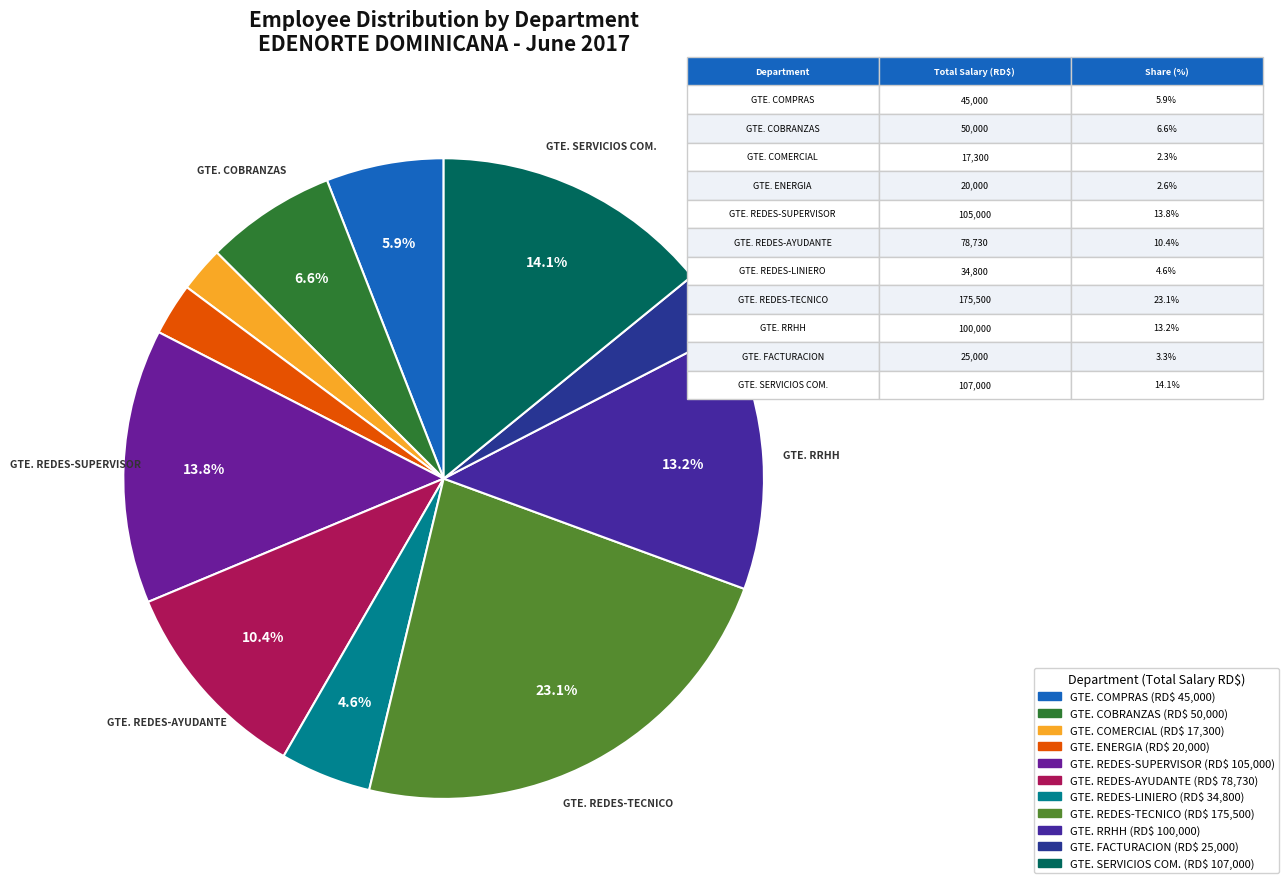

Is there a majority slice in this chart?

No